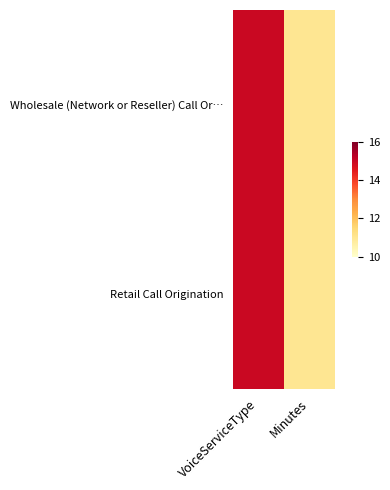

List the series in order of their peak value, lowest first.

Wholesale (Network or Reseller) Call Or…, Retail Call Origination